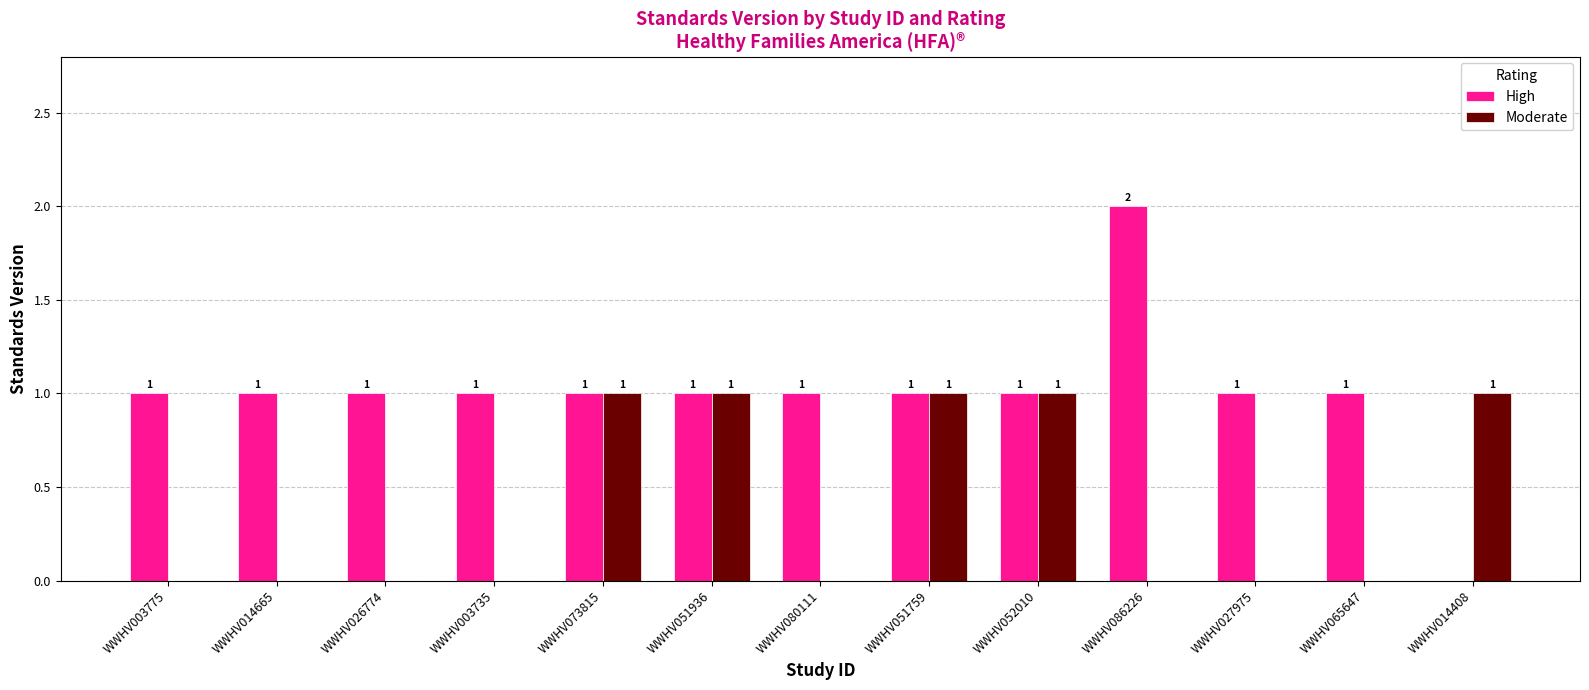

How many values in High are above zero?

12